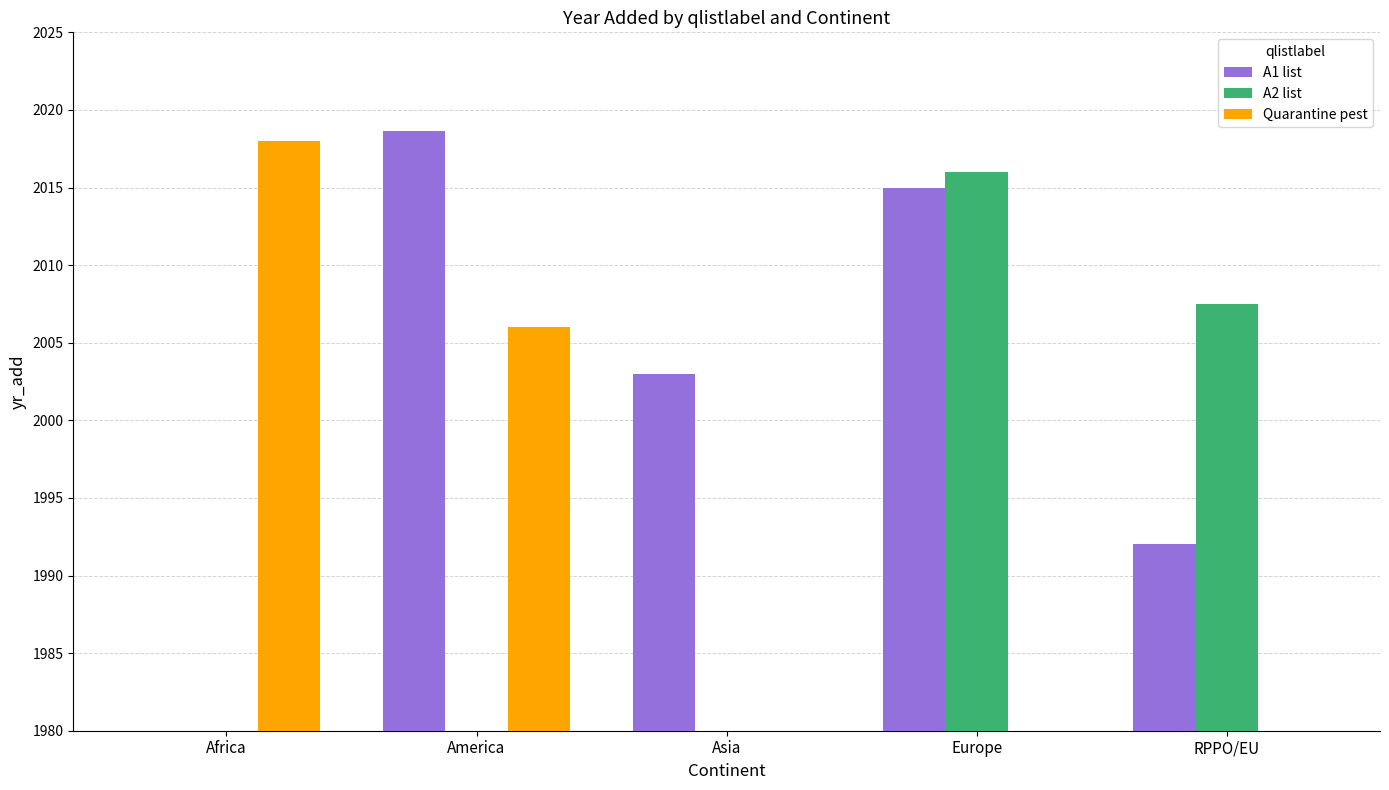

True or false: Quarantine pest has a value of 1150.2 at RPPO/EU.

False